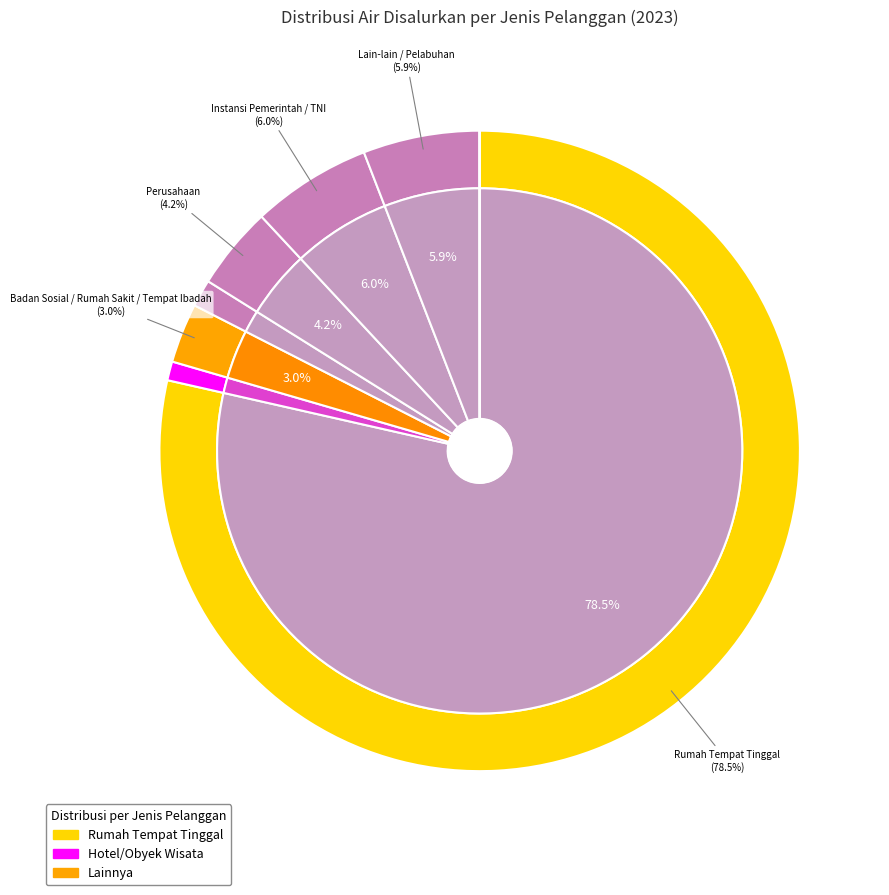

Does Perusahaan represent more than half of the total?

No